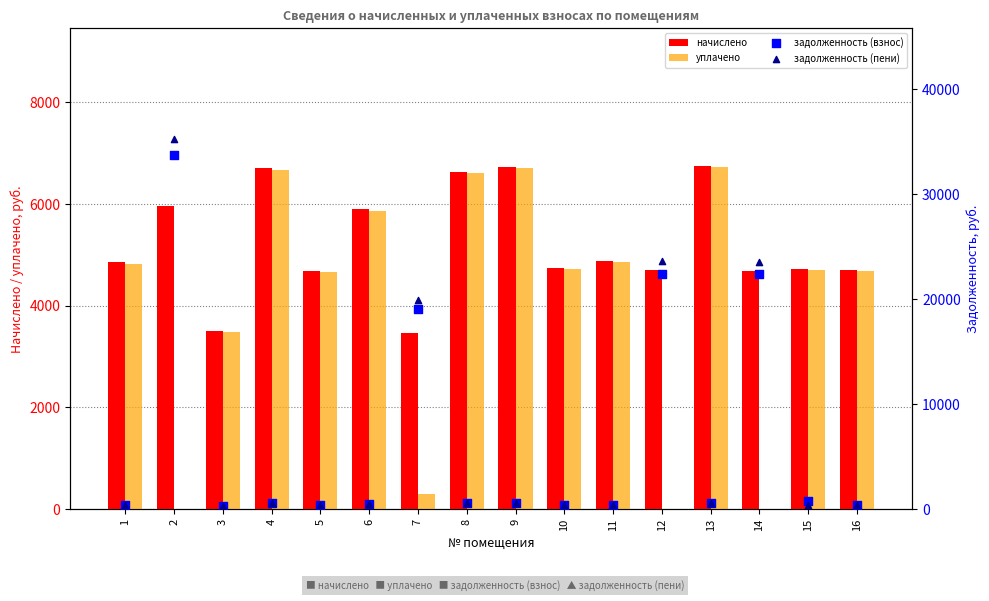

At how many categories does at least one series exceed 18261?

4